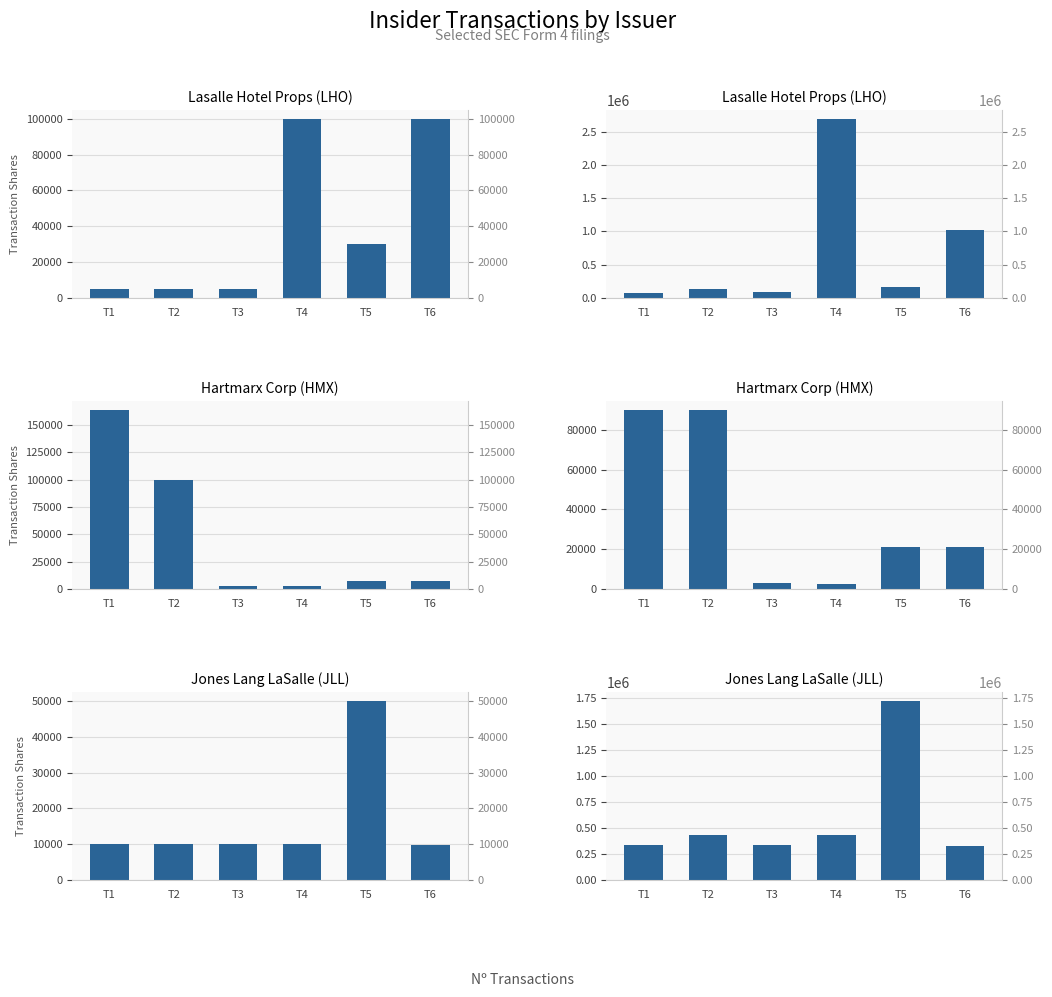

The value of Lasalle Hotel Props (LHO) - Transaction Value ($) at T3 is 117447. True or false?

False